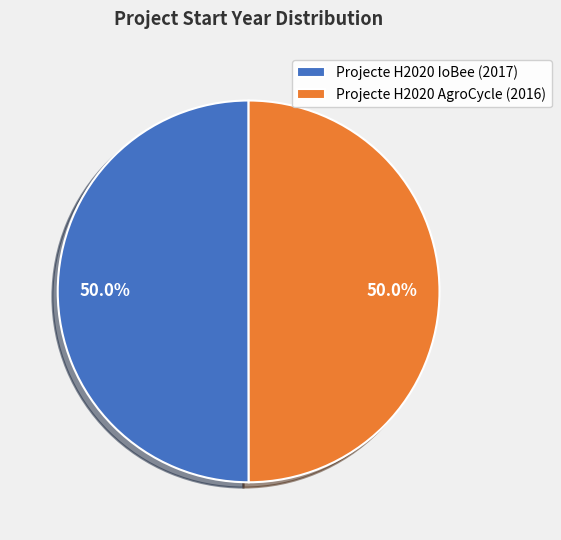

What is the total percentage of Projecte H2020 AgroCycle (2016) and Projecte H2020 IoBee (2017)?

100.0%